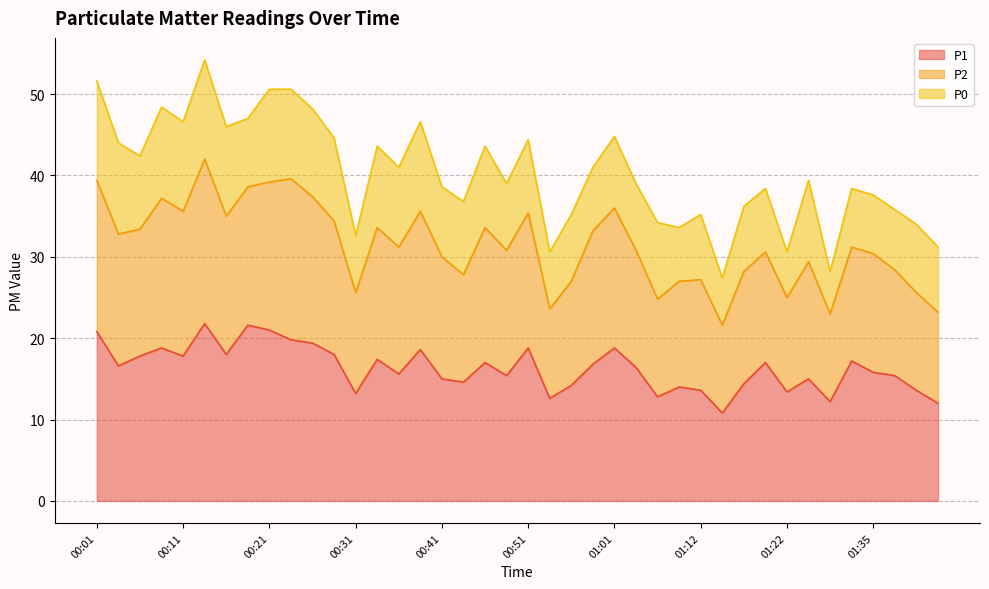

What is the greatest value displayed?

54.2